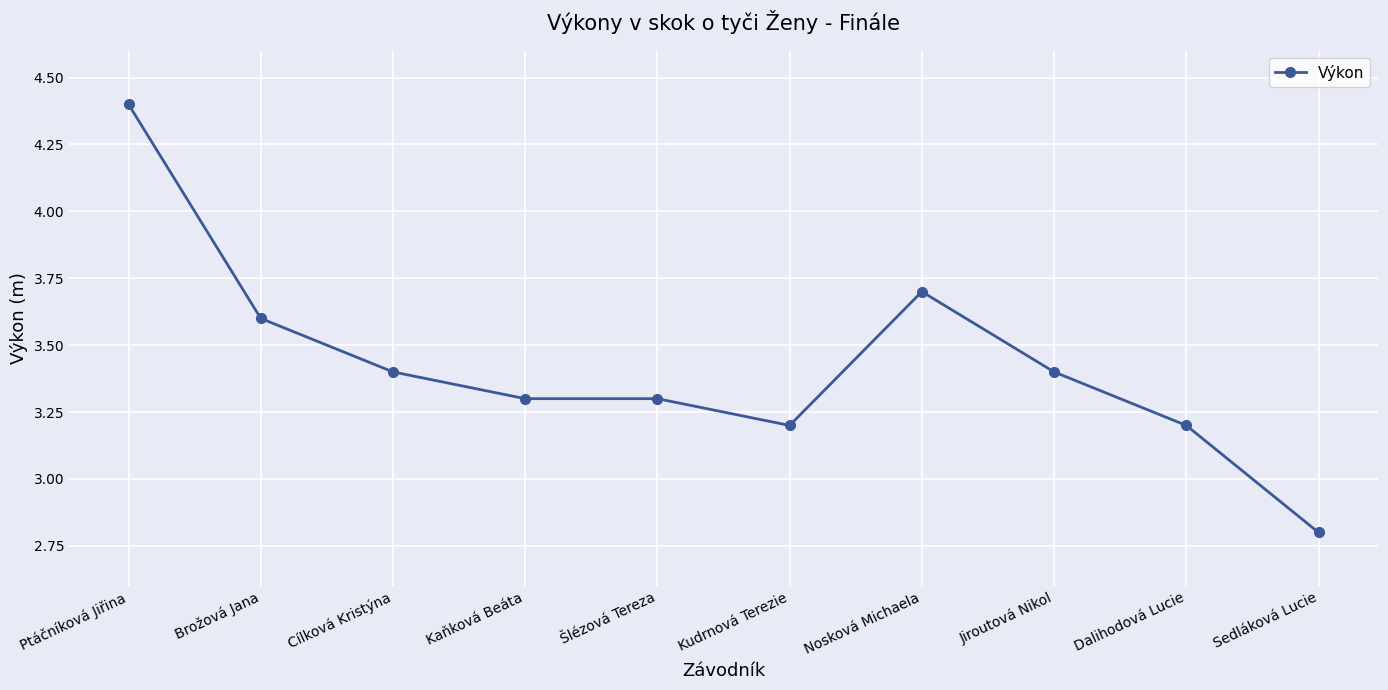

Reading left to right, extract all data points from this chart.

4.4	3.6	3.4	3.3	3.3	3.2	3.7	3.4	3.2	2.8